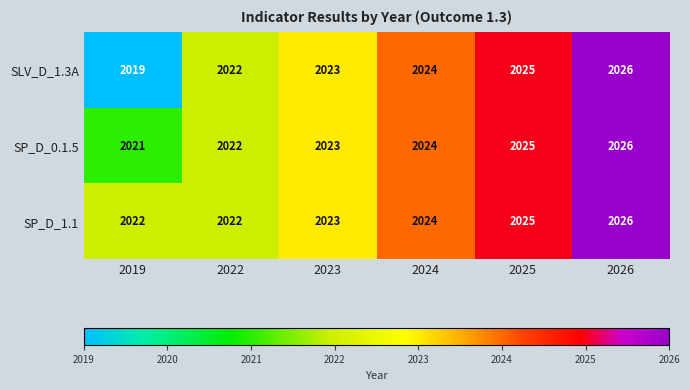

What is the greatest value displayed?

2026